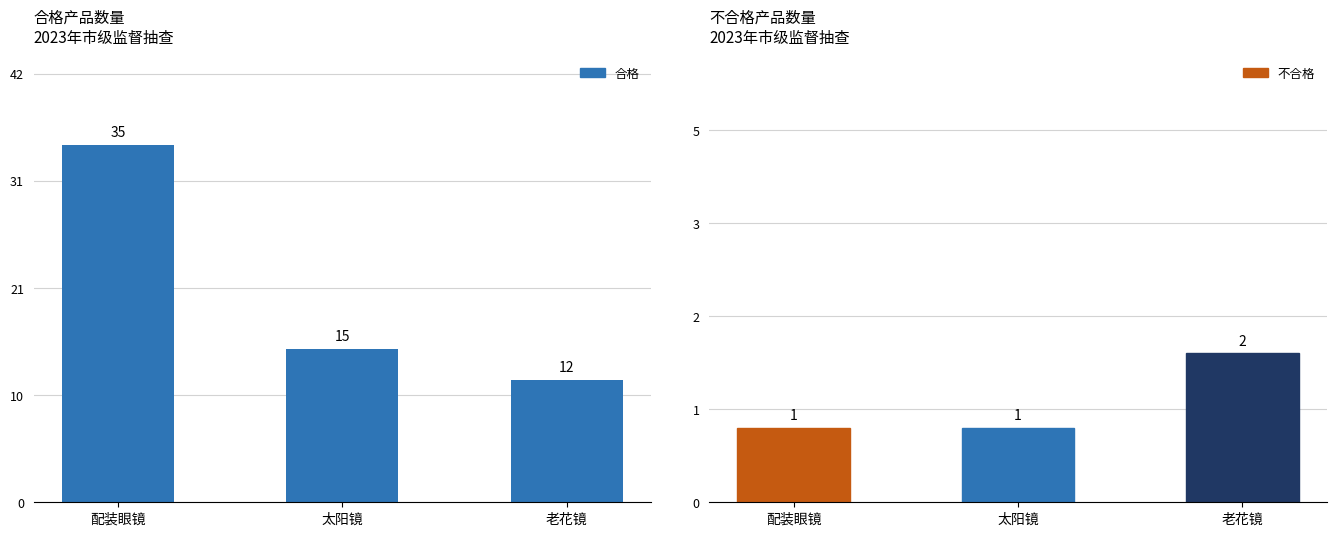

Between 老花镜 and 配装眼镜, which is larger?

配装眼镜